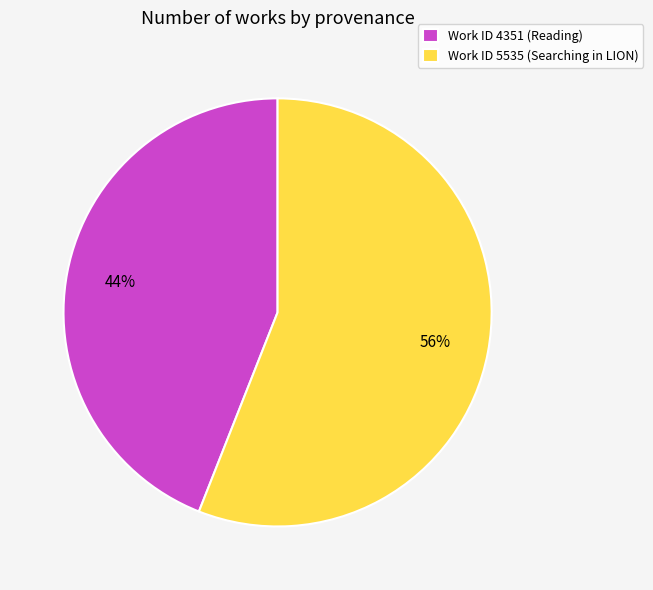

Is there any slice that represents more than half of the pie?

Yes